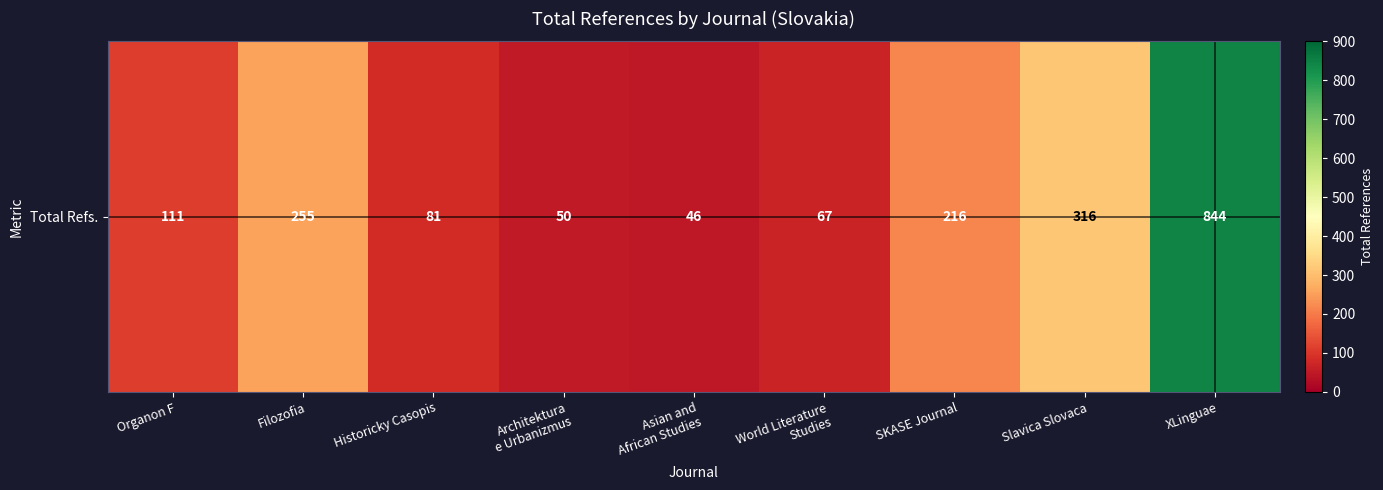

What is the smallest value displayed?

46